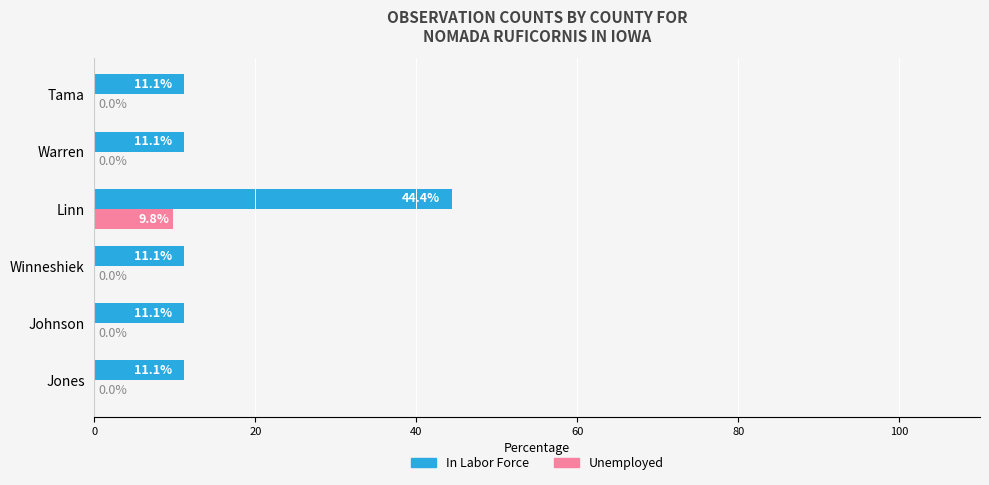

What is the total value across all series at Jones?

11.1